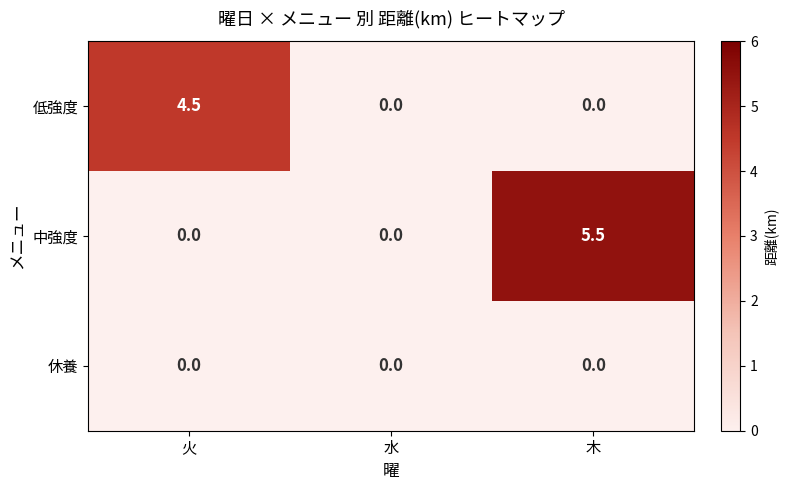

What is the maximum value shown in the chart?

5.5